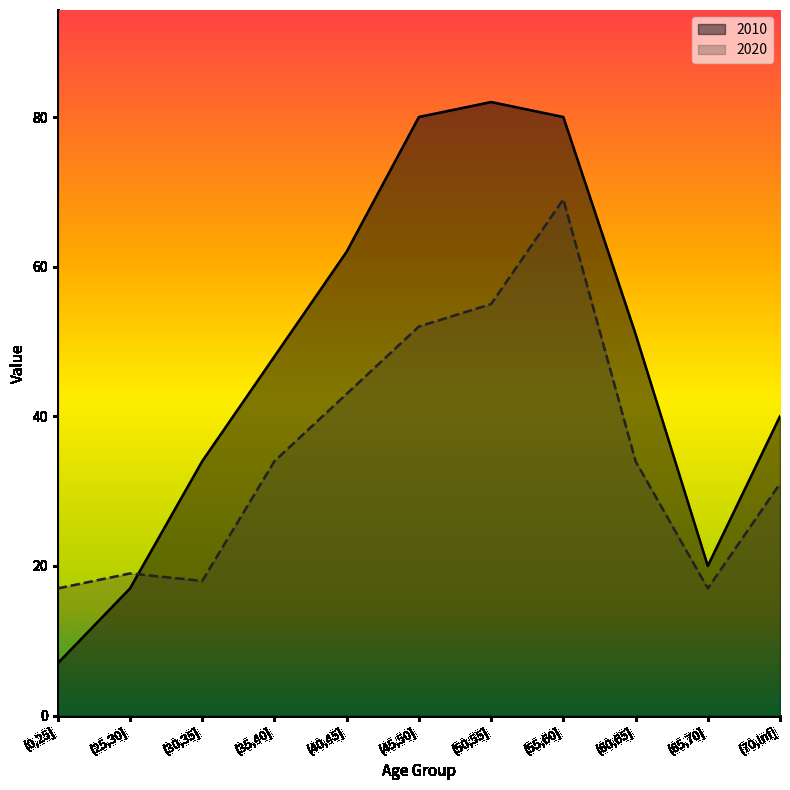

How many interior local valleys does the 2010 series have?

1